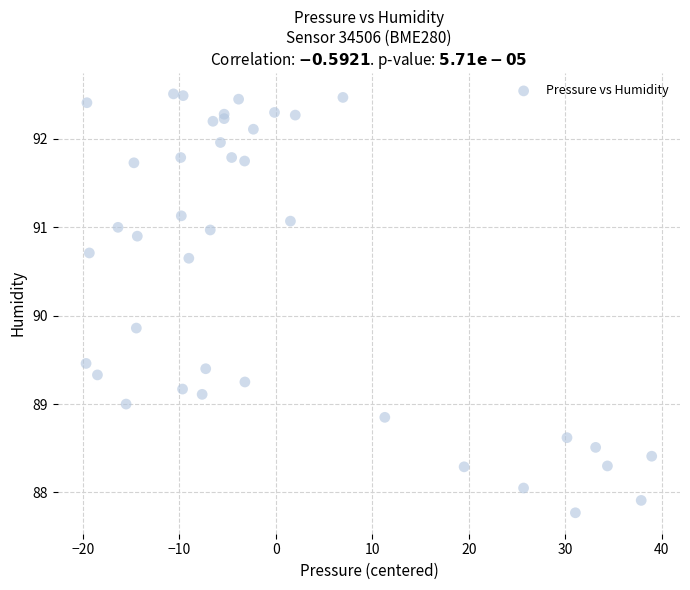

What Y value in the scatter plot is closest to 90?

89.9